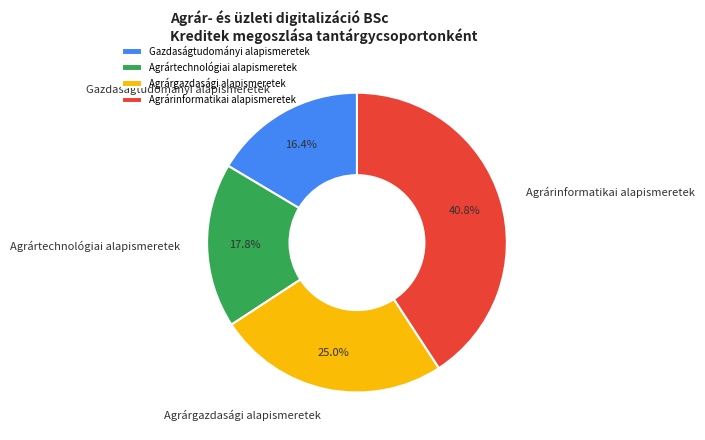

Rank the categories by value from highest to lowest.

Agrárinformatikai alapismeretek, Agrárgazdasági alapismeretek, Agrártechnológiai alapismeretek, Gazdaságtudományi alapismeretek